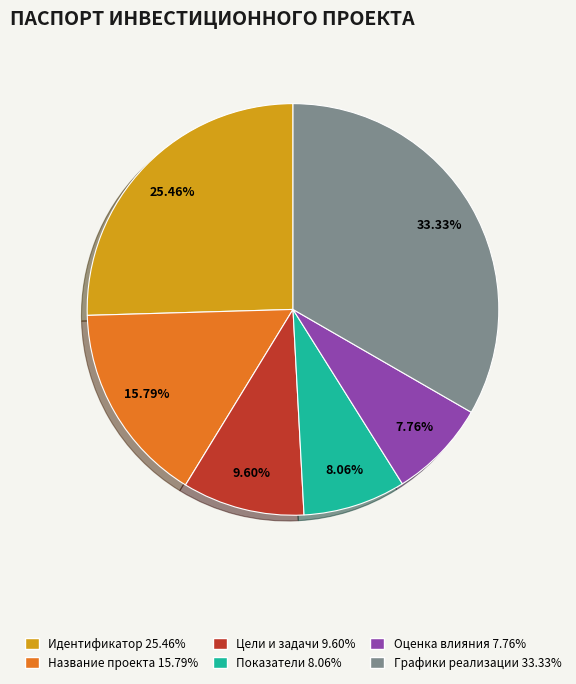

Is there any slice that represents more than half of the pie?

No